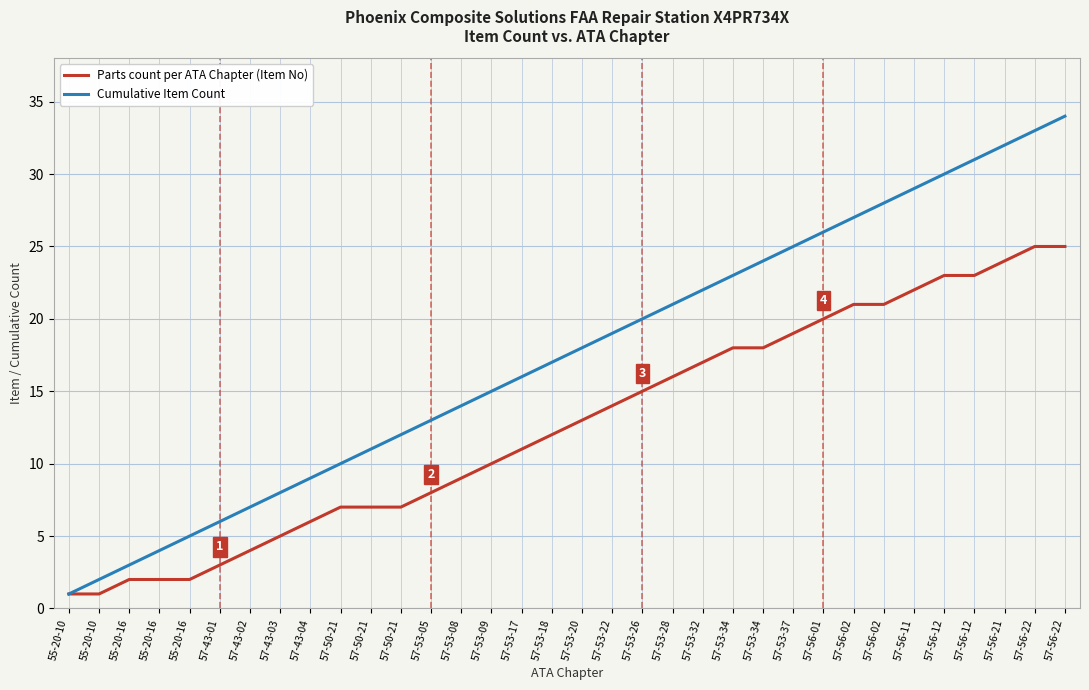

How many lines are shown in the chart?

2